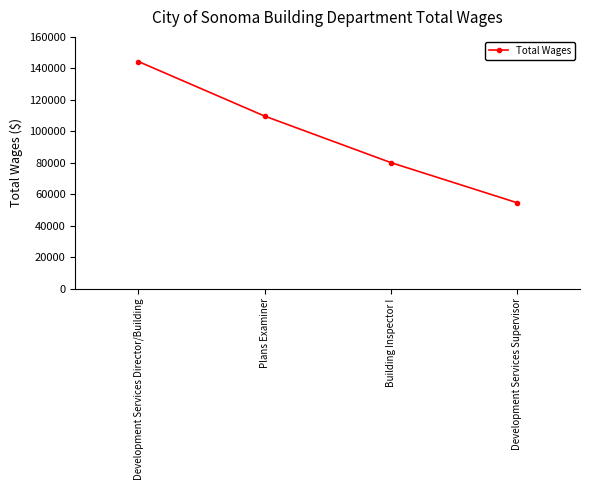

What is the label of the 3rd point from the right?

Plans Examiner